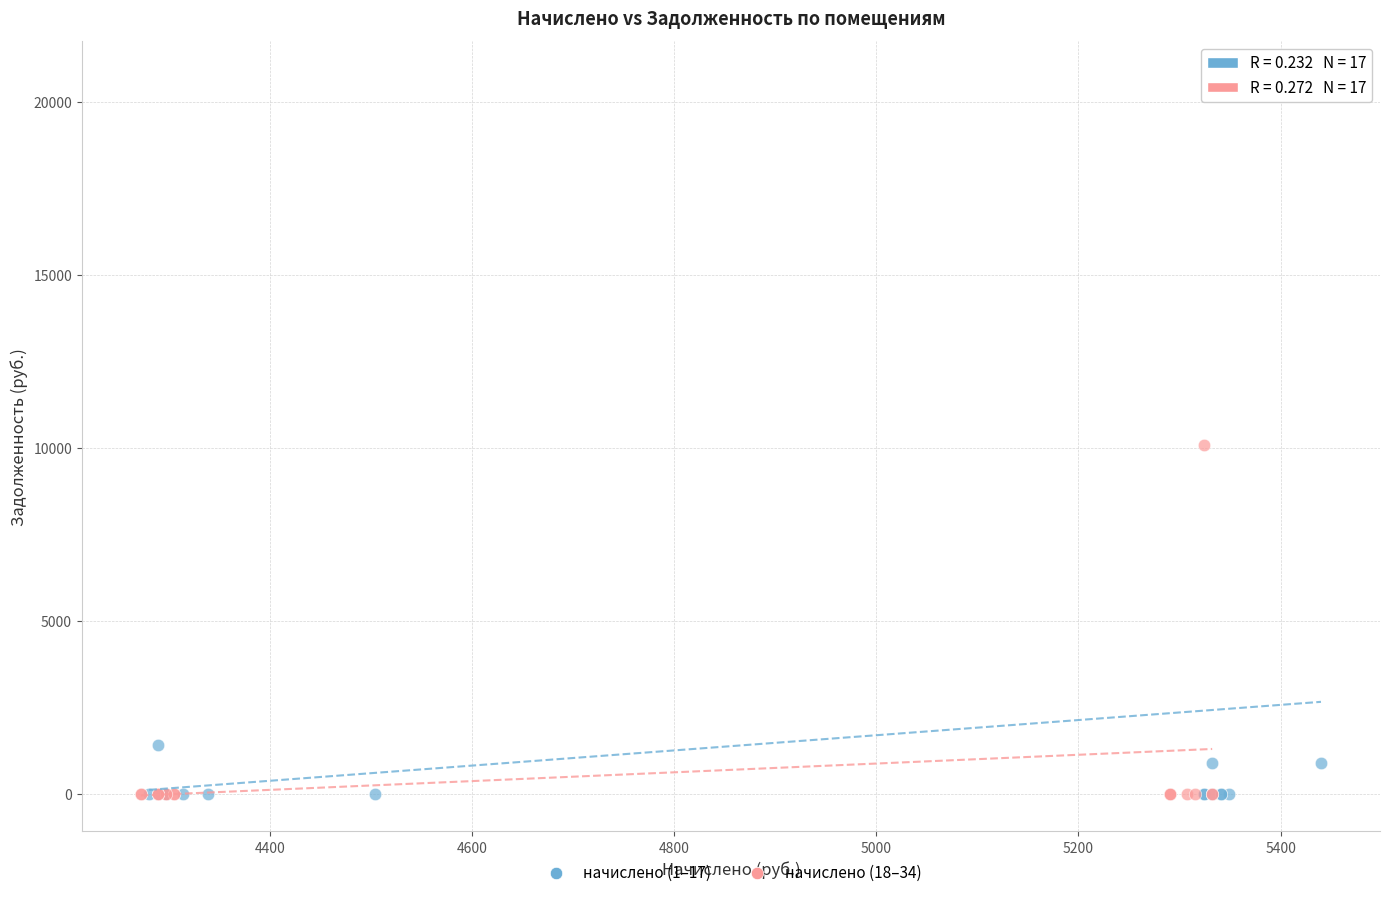

Which series has the largest Y range (max minus min)?

начислено (1–17)